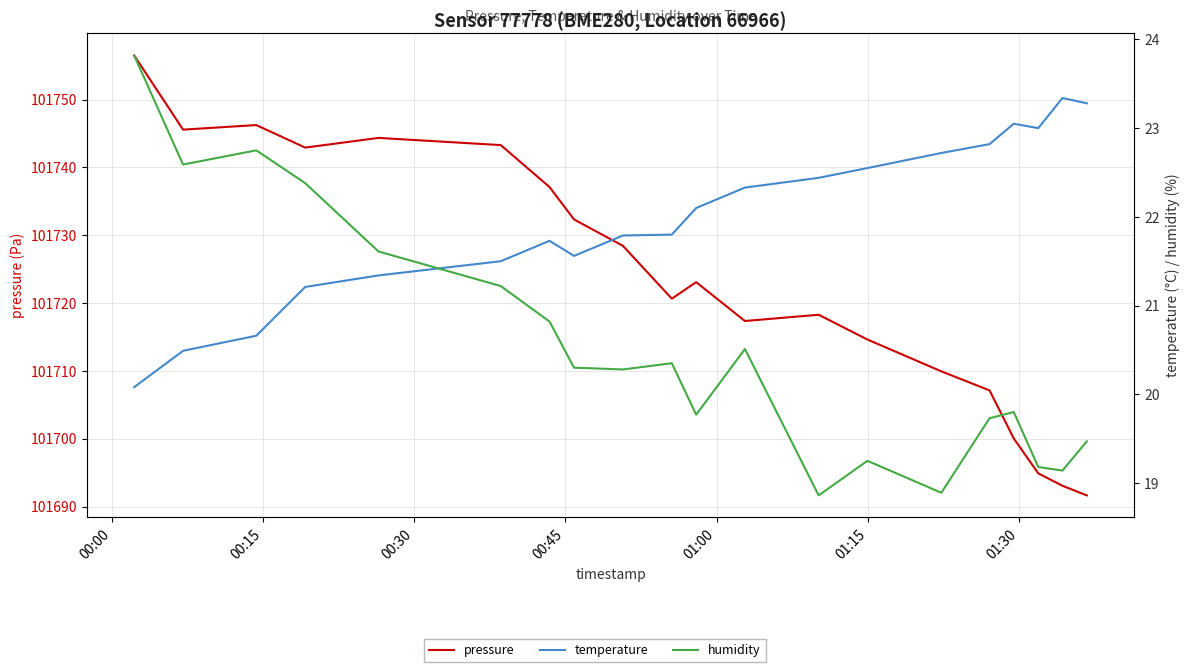

What is the highest value of the humidity series?

23.8